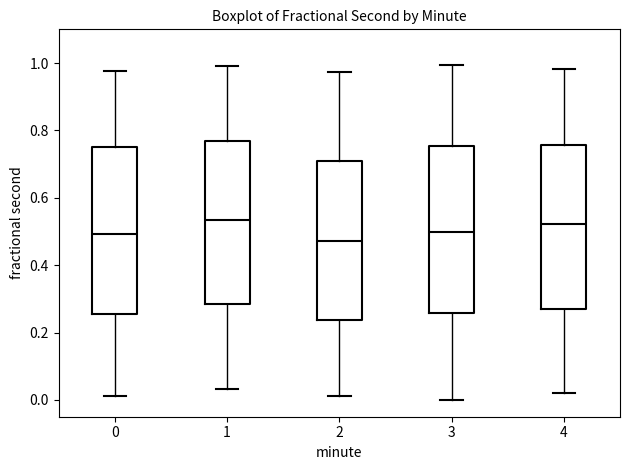

Where does the lower whisker of the box at x = 1 end on the y-axis? The values are not printed on the chart, so give them approximately, as read against the axis.

0.04